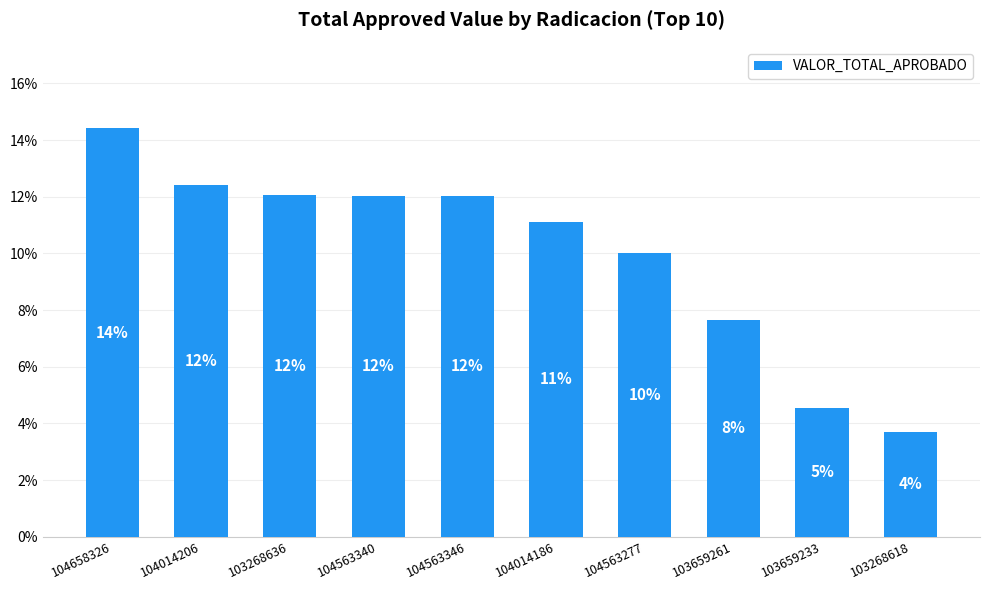

True or false: the data shows 14.4 at 104658326.

True